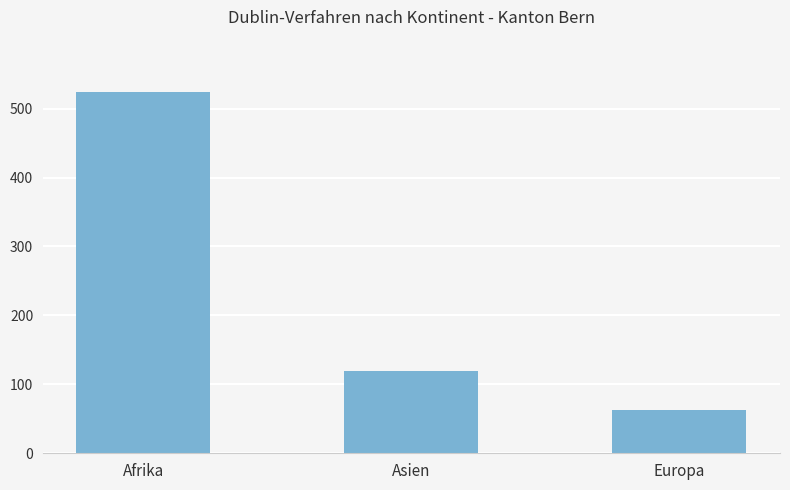

At which label is the value closest to 293?

Asien